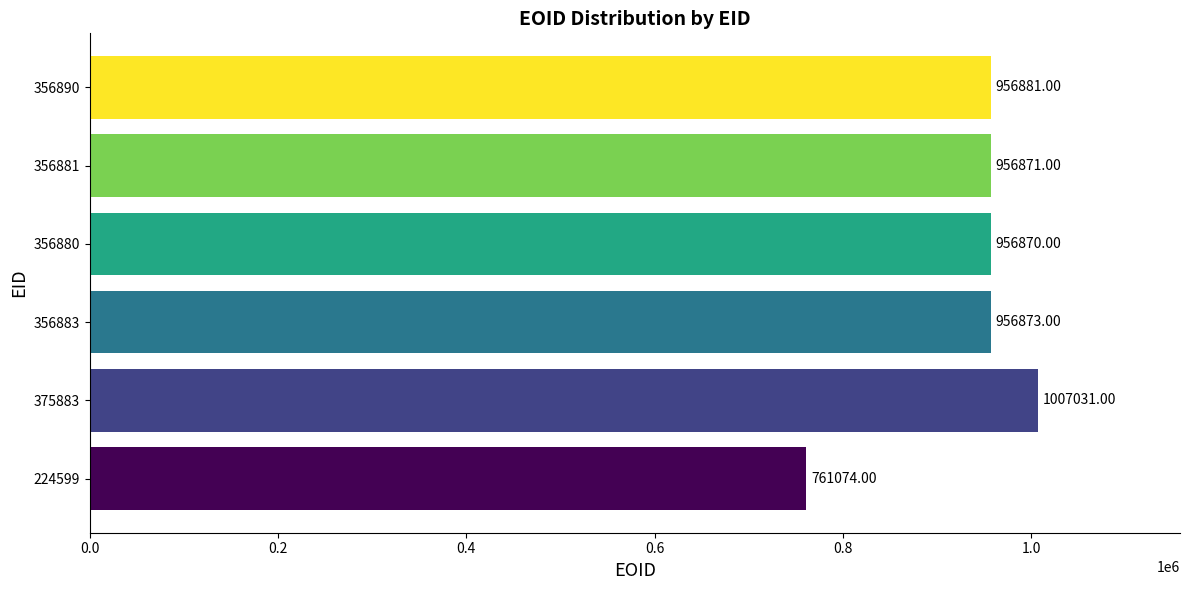

Which has a higher value, 375883 or 356890?

375883